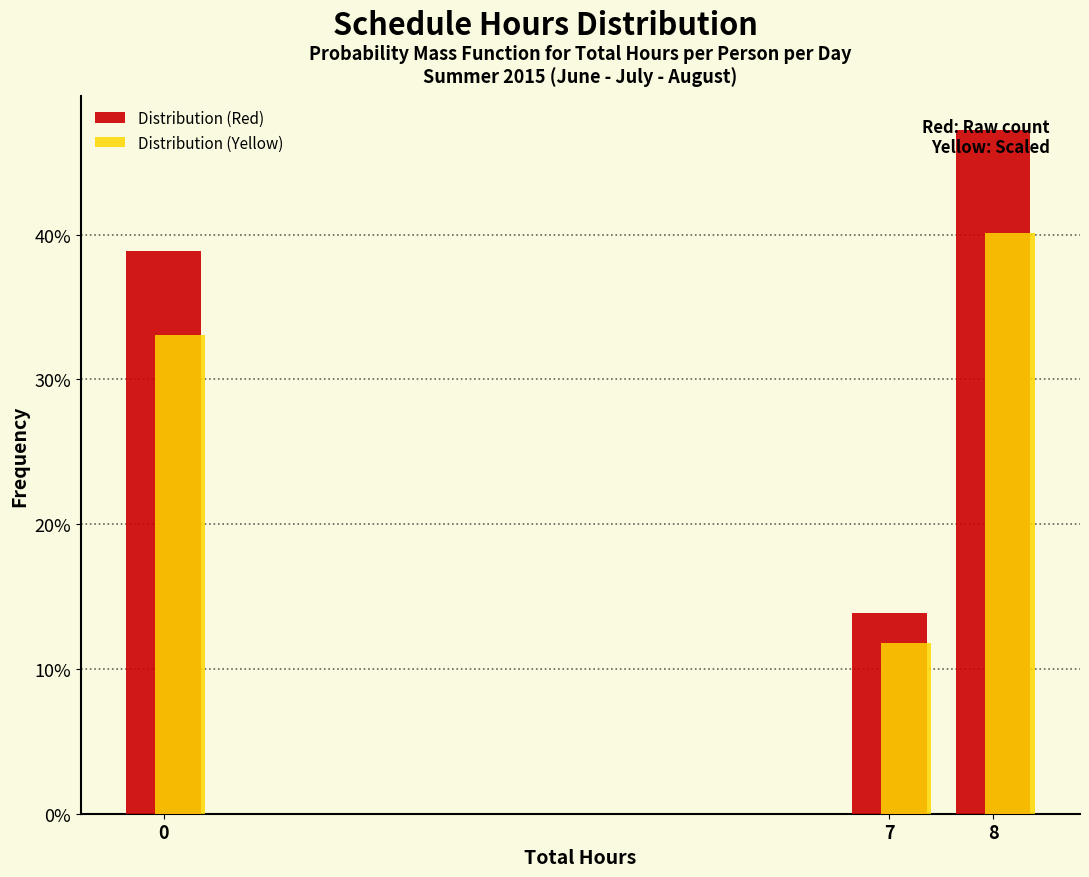

What are all the series names shown in the legend?

Distribution (Red), Distribution (Yellow)